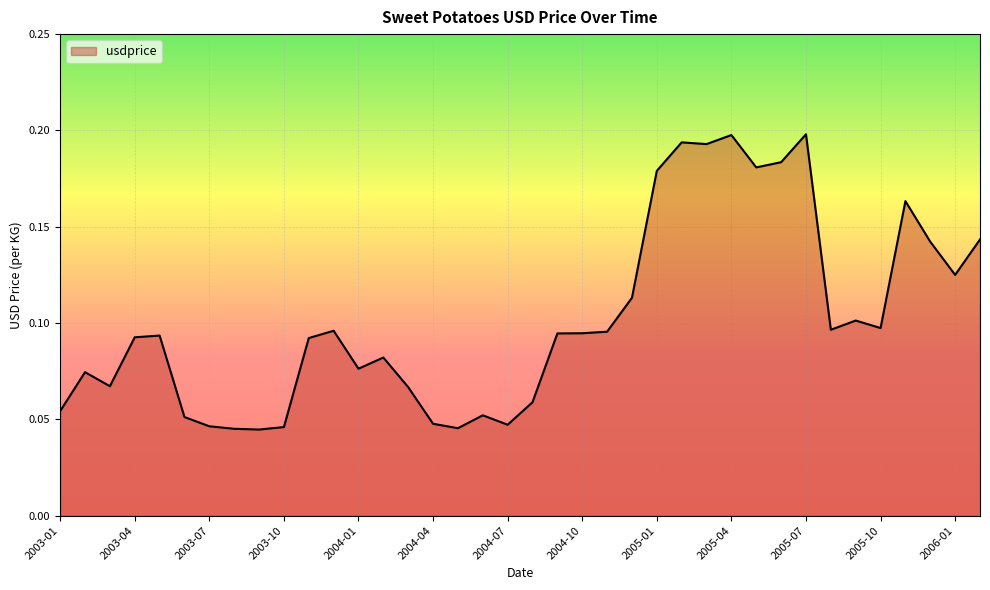

How many lines are shown in the chart?

1